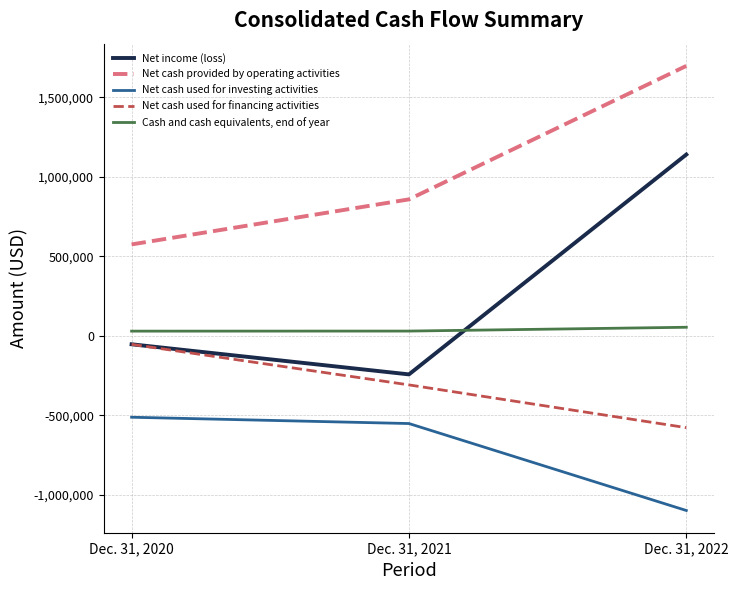

What is the difference between the highest and lowest values at Dec. 31, 2021?

1409821